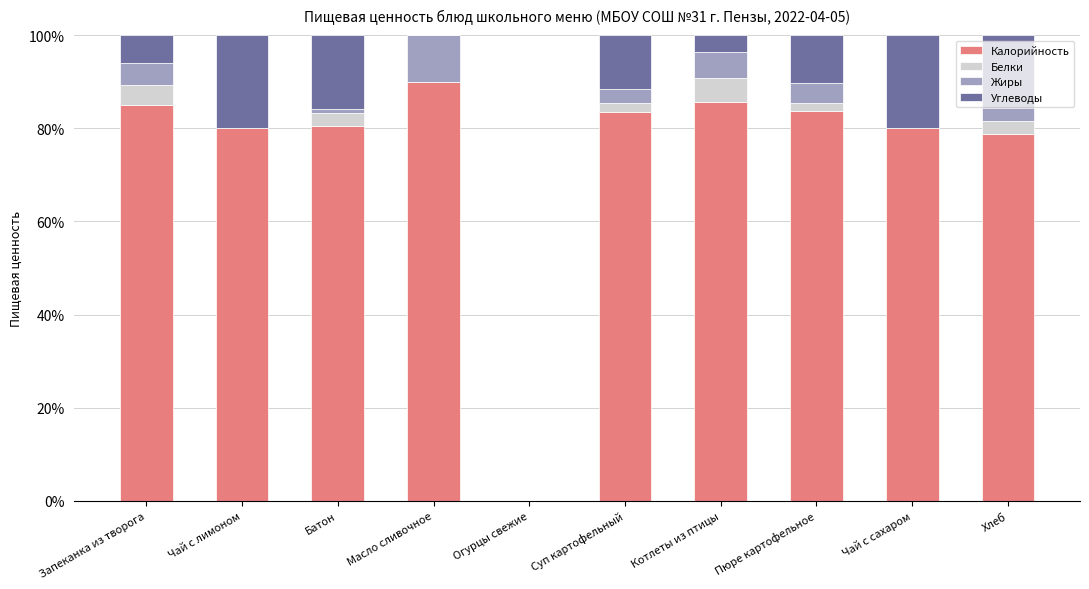

At which label does Калорийность reach its peak?

Масло сливочное